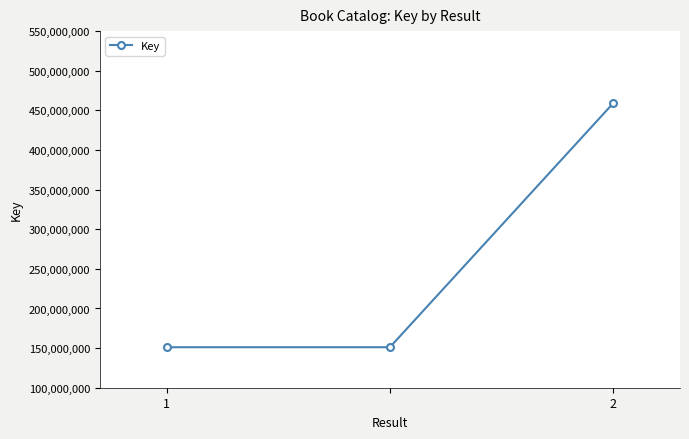

What is the value of the 1st point from the left?

151090511